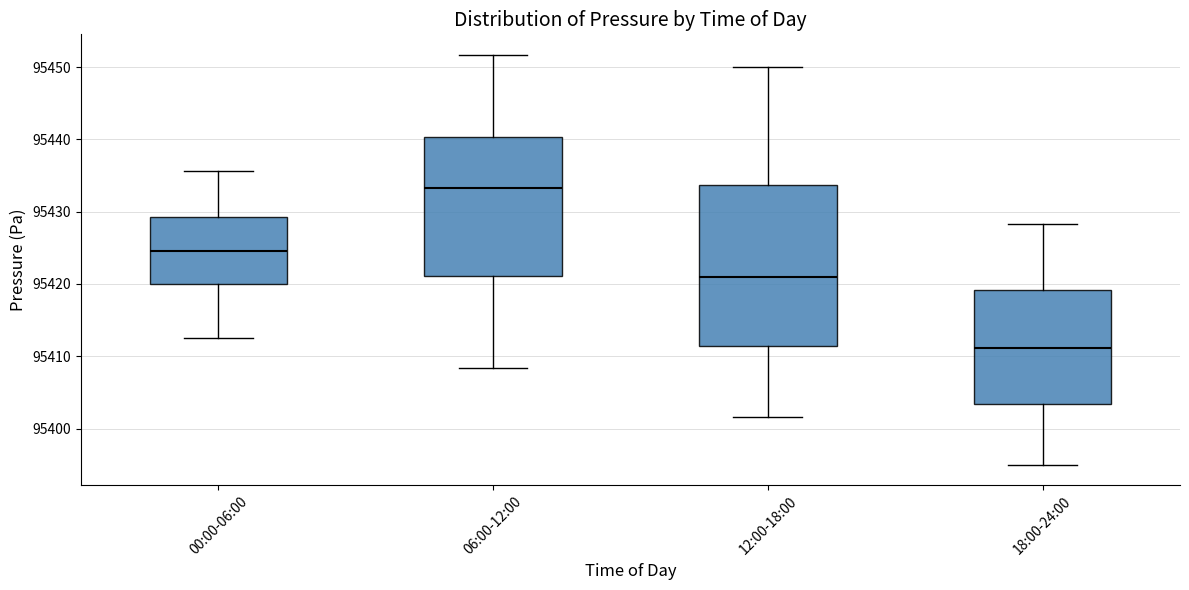

Which box's median line is the highest?

06:00-12:00